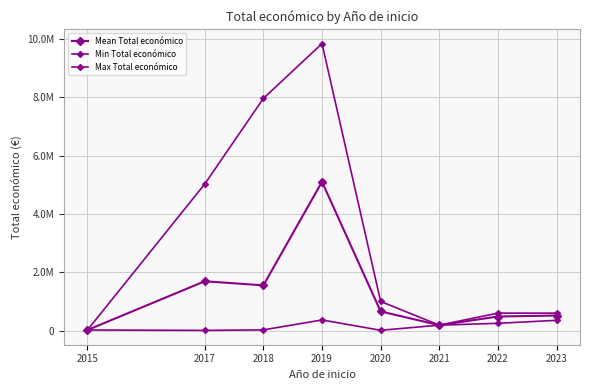

Is this an area chart (filled region under the line)?

No